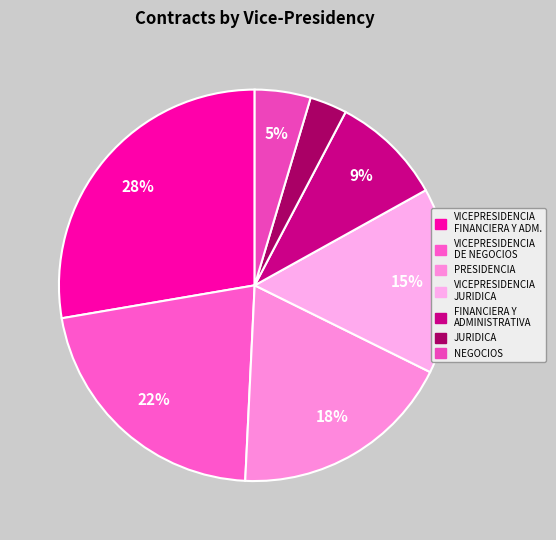

To the nearest percent, what is the difference between the largest and smallest slice percentages?

25%